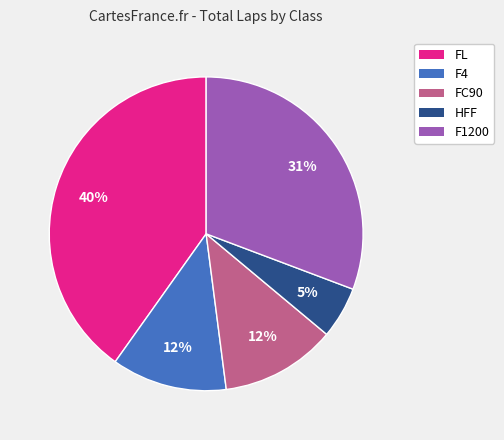

Is there a majority slice in this chart?

No